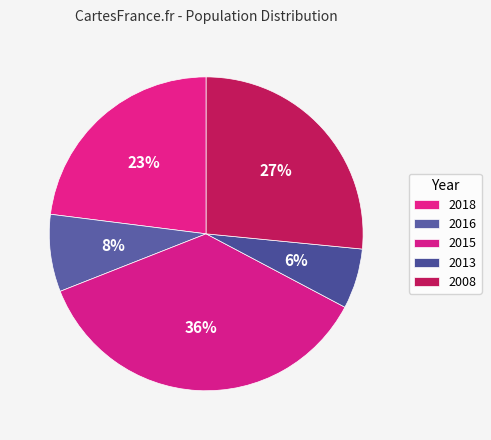

What is the smallest slice in the pie chart?

2013